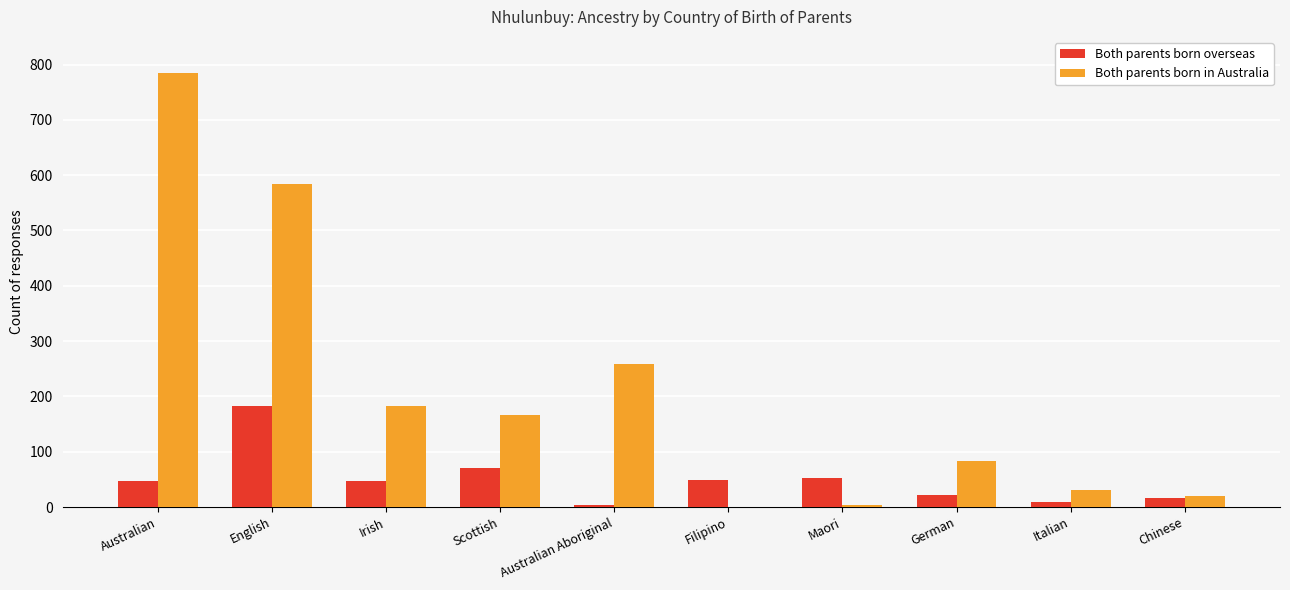

Between Australian Aboriginal and Italian, which series saw the biggest shift?

Both parents born in Australia